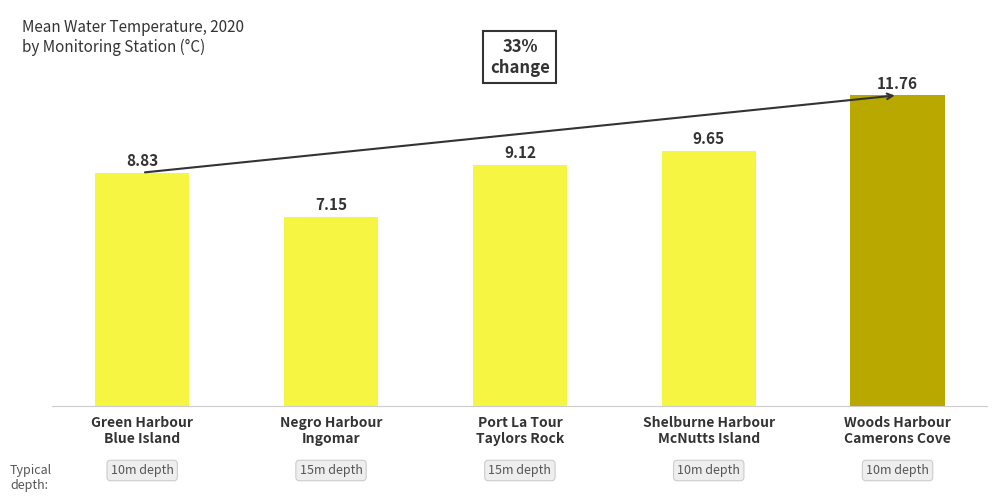

What is the sum of all values?

46.5